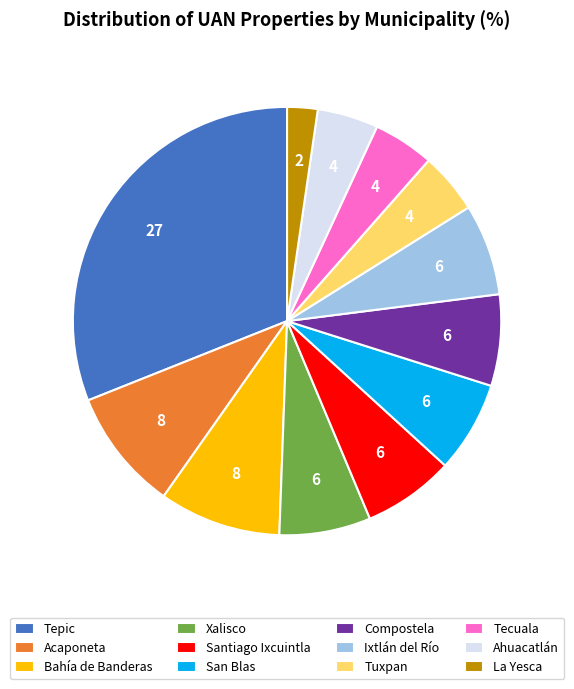

Count the number of slices in the pie.

12